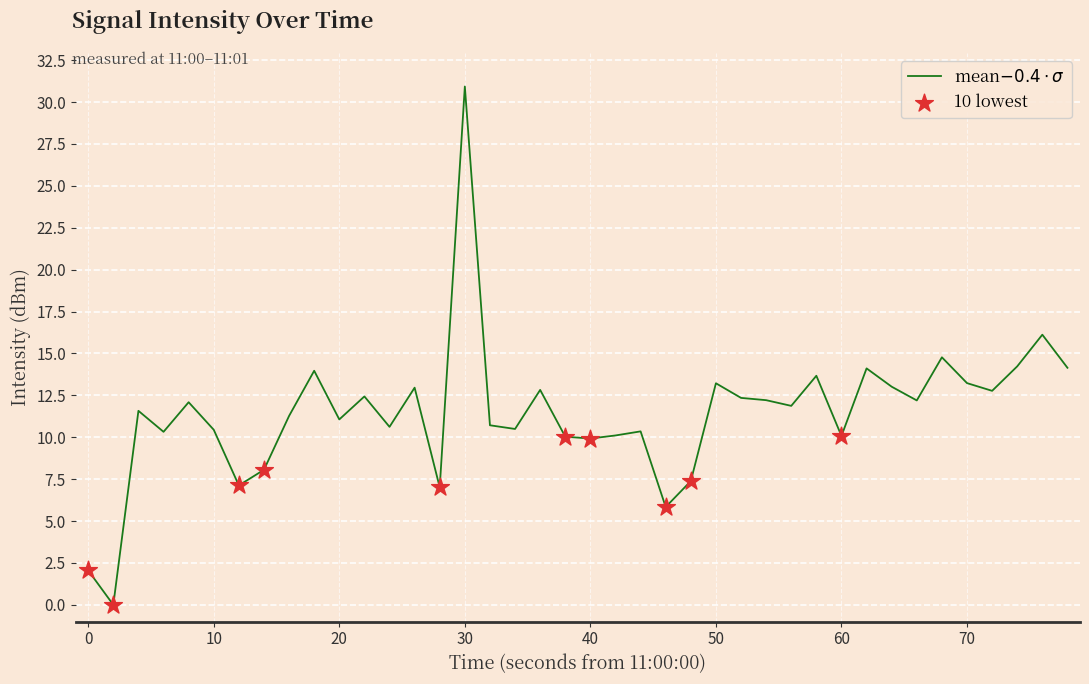

What is the difference between the maximum and minimum values?

30.9